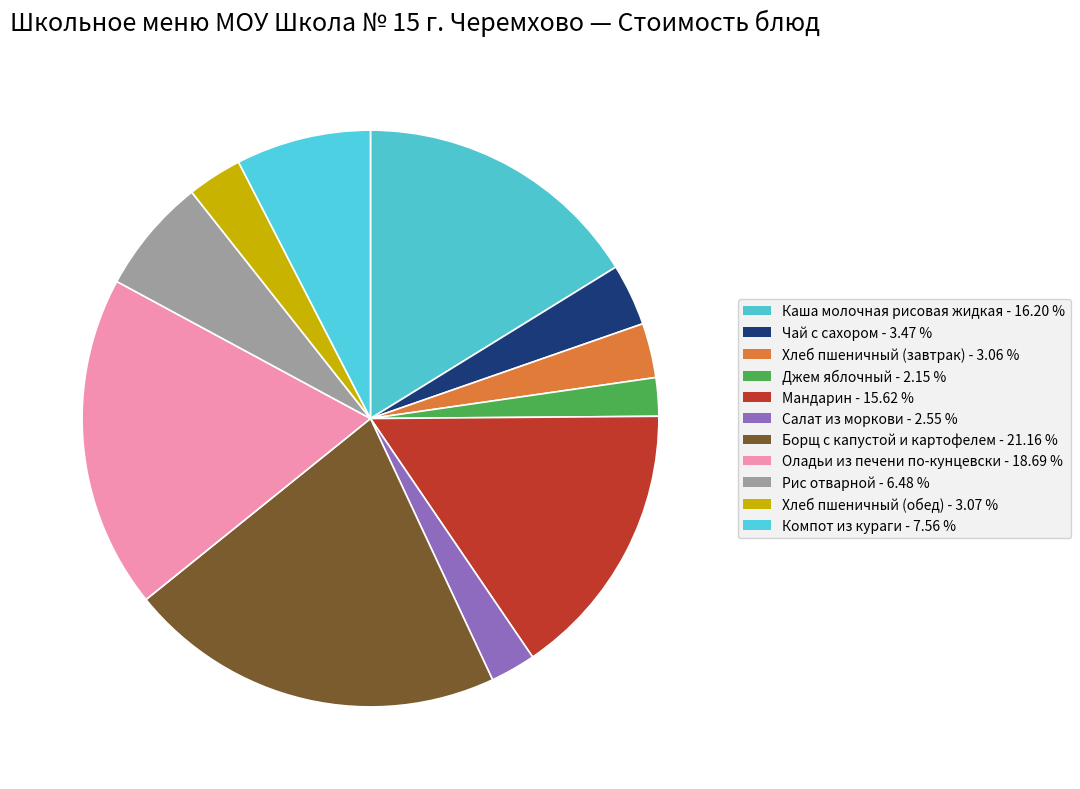

To the nearest percent, what is the difference between the Мандарин and Чай с сахором slice percentages?

12%